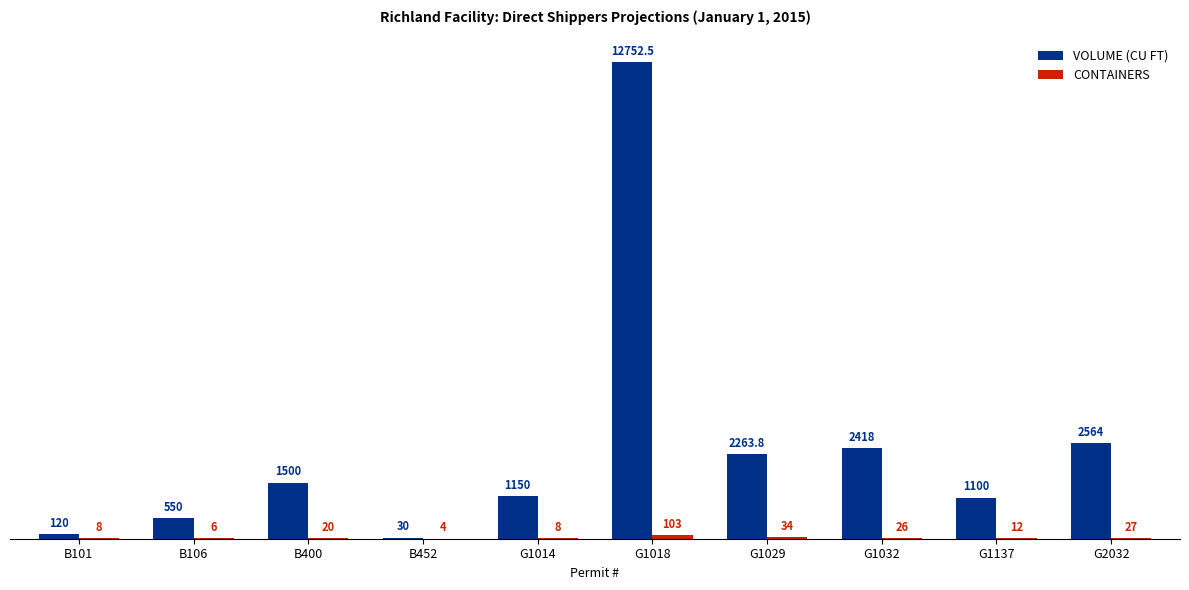

Between B400 and B452, which series saw the biggest shift?

VOLUME (CU FT)